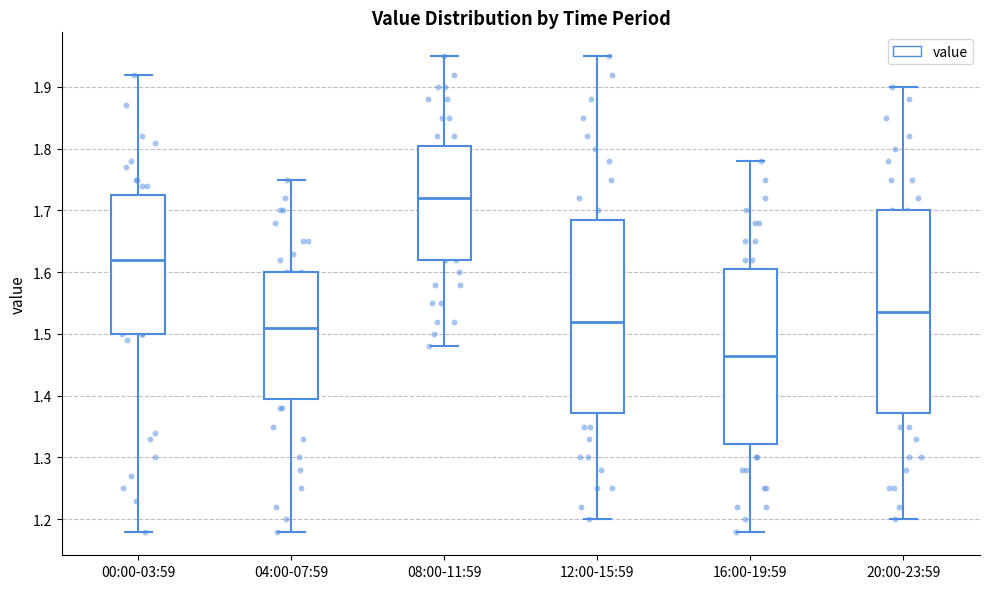

Comparing the boxes themselves (not the whiskers), which one is the tallest?

20:00-23:59